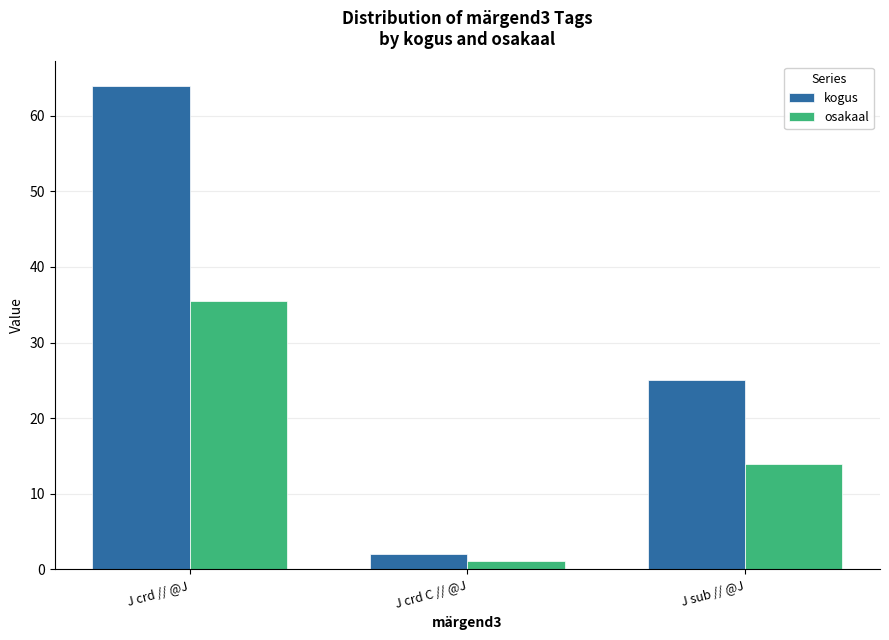

At which label does kogus reach its minimum?

J crd C // @J